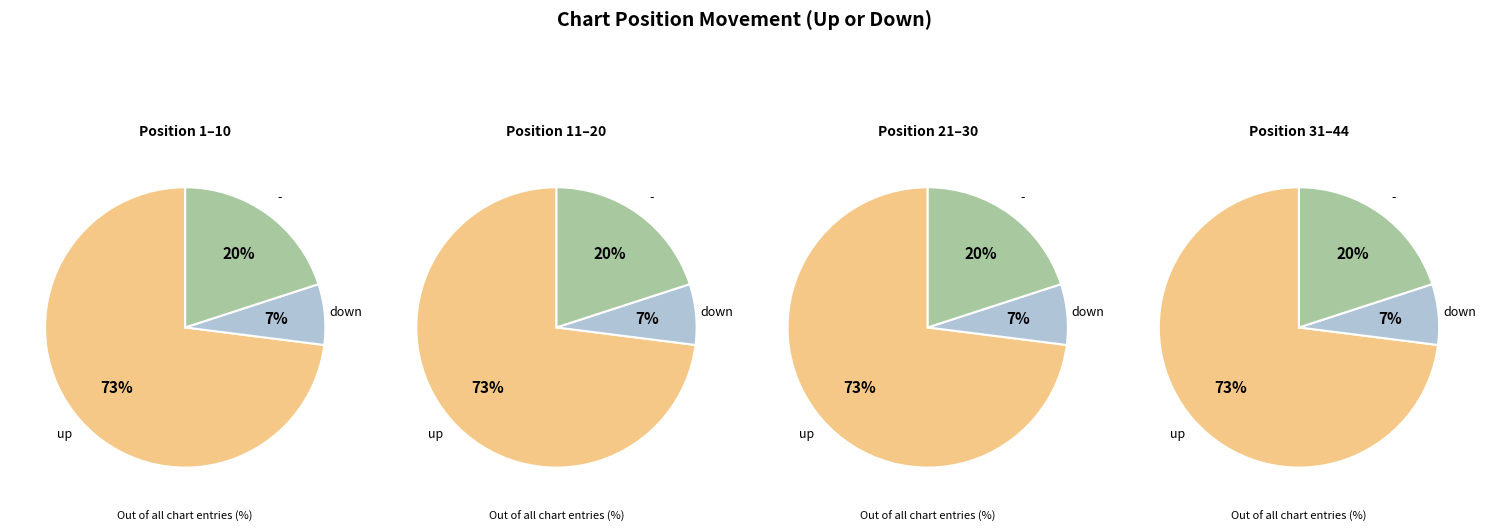

What percentage is the up slice, to the nearest percent?

73%